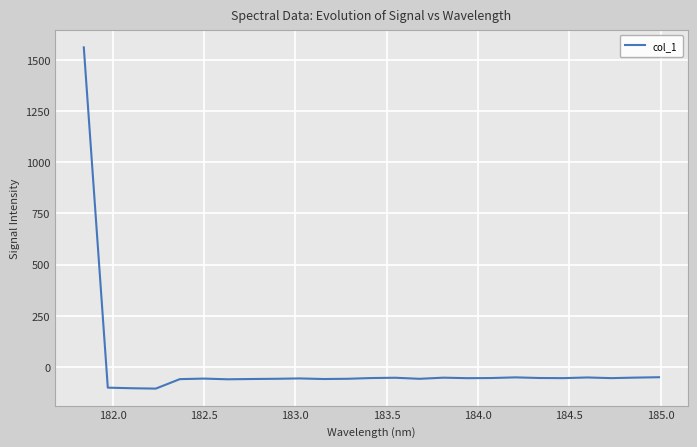

What is the greatest value displayed?

1560.2